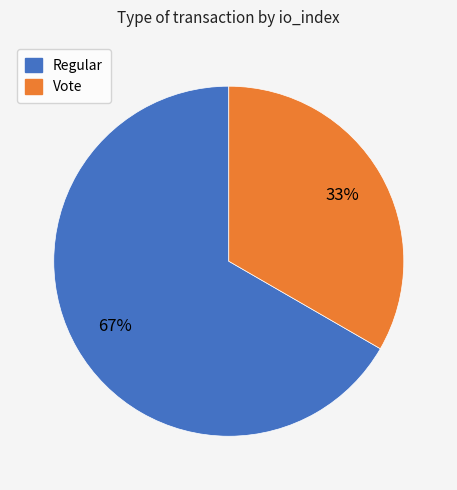

Is Vote the majority of the pie?

No